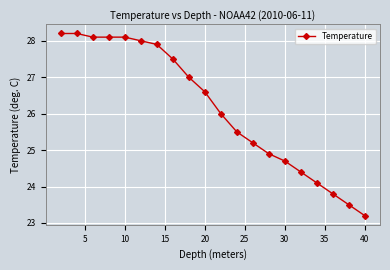

Reading right to left, list all the values displayed in this chart.

23.2	23.5	23.8	24.1	24.4	24.7	24.9	25.2	25.5	26.0	26.6	27.0	27.5	27.9	28.0	28.1	28.1	28.1	28.2	28.2